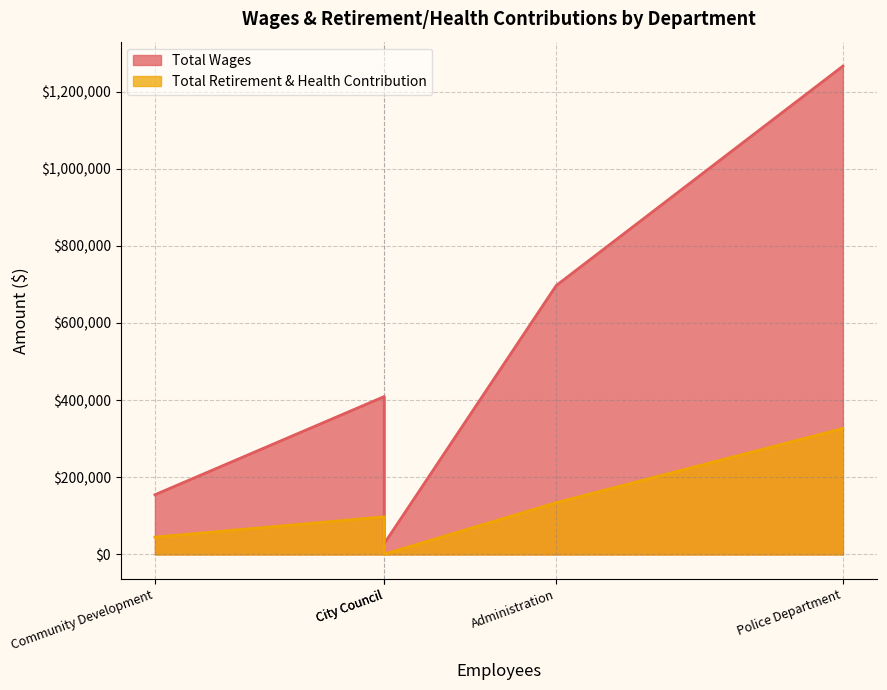

Which series has the largest total across all categories?

Total Wages